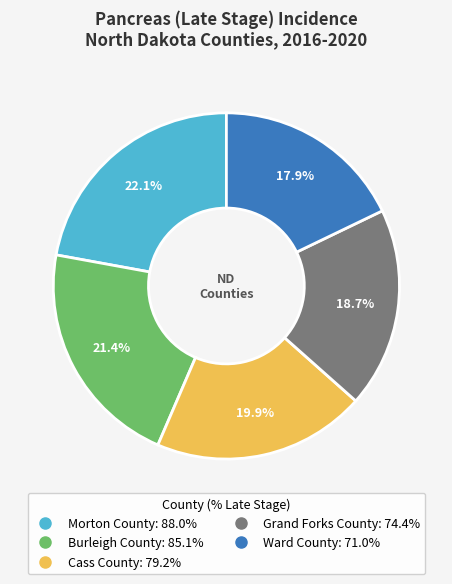

What percentage is the Cass County slice, to the nearest percent?

20%